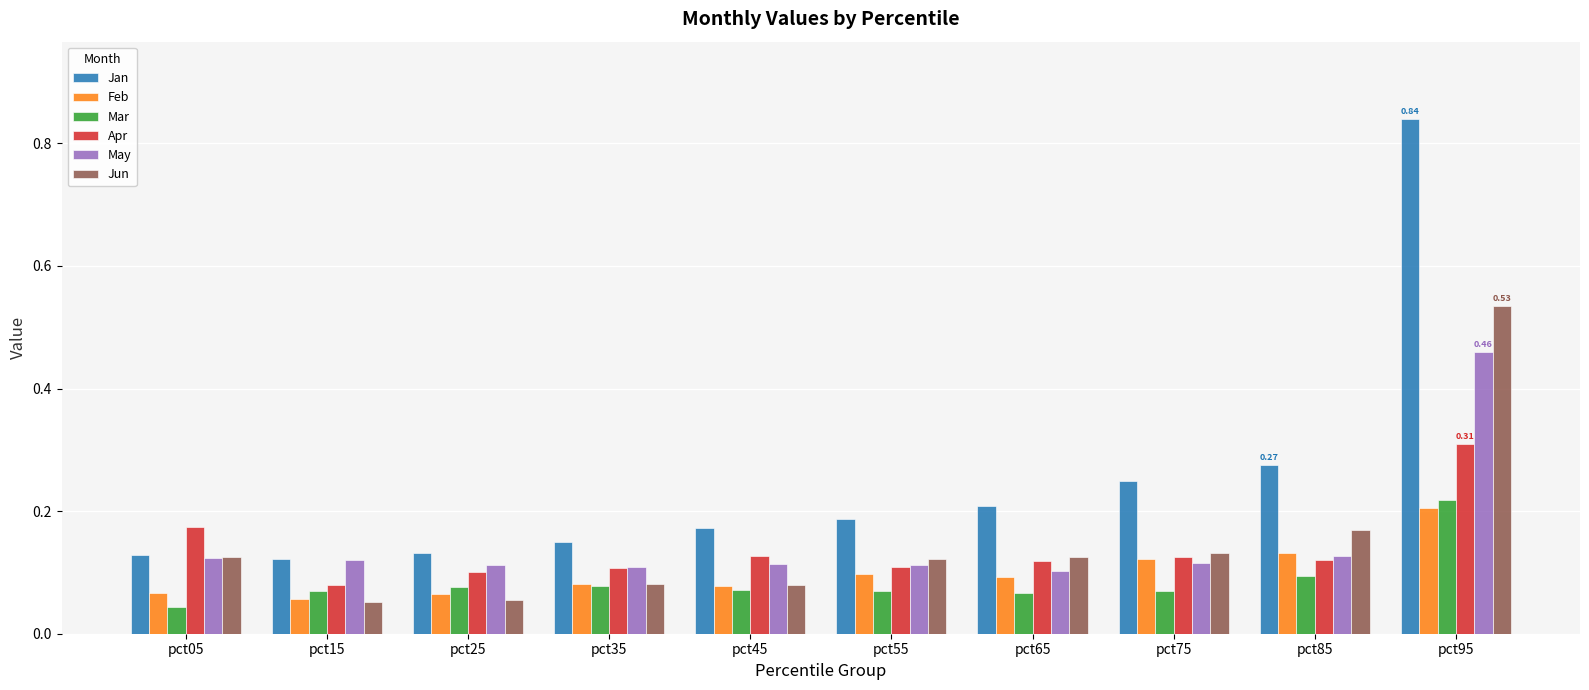

Which series has the largest total across all categories?

Jan